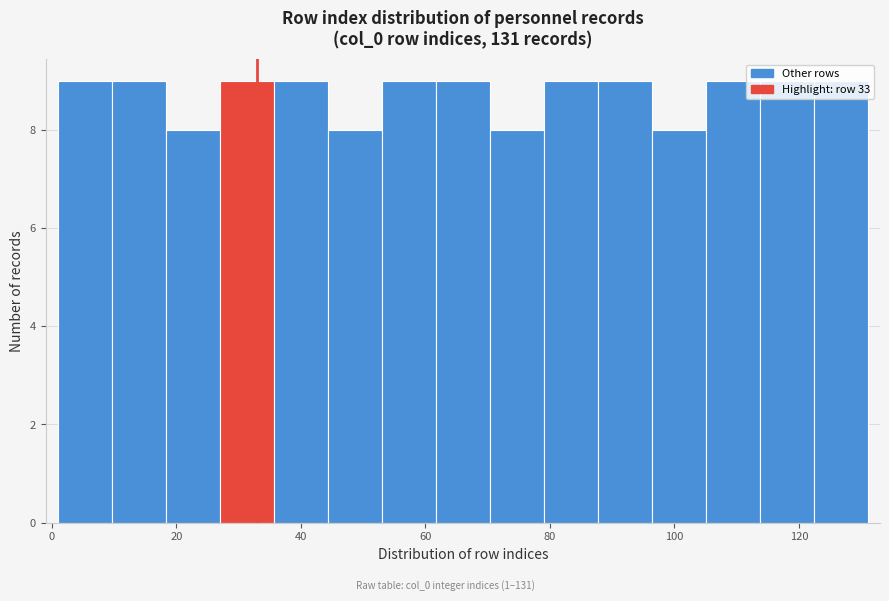

Reading left to right, list every bar in this chart as the range it spans on the x-axis followed by its height. Neither the bar edges nor the heights are printed on the chart, so give them approximately, as read against the axes.

2 to 10: 9
10 to 18: 9
18 to 28: 8
28 to 36: 9
36 to 44: 9
44 to 54: 8
54 to 62: 9
62 to 70: 9
70 to 80: 8
80 to 88: 9
88 to 96: 9
96 to 106: 8
106 to 114: 9
114 to 122: 9
122 to 132: 9